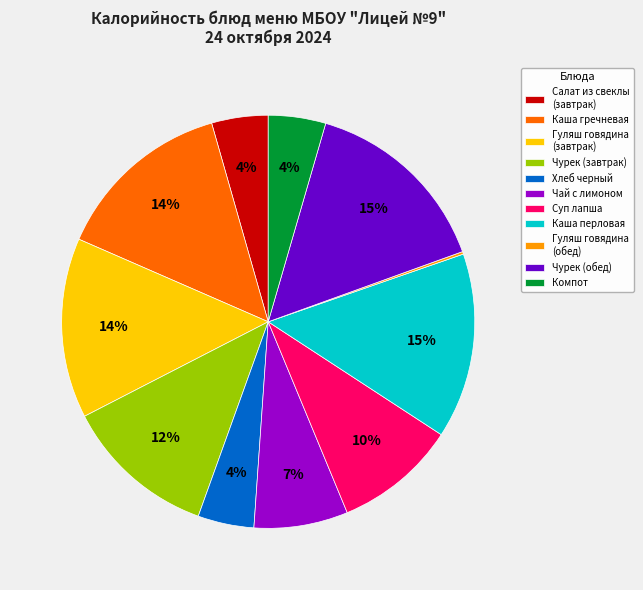

Is it true that Суп лапша is 23% of the pie?

False